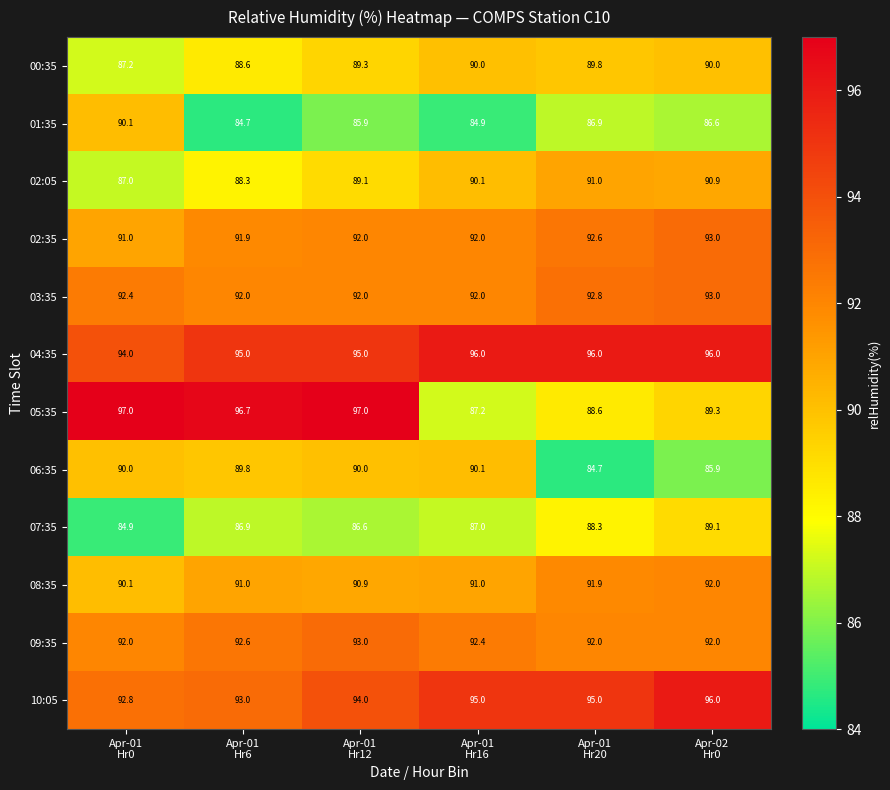

What is the smallest value displayed?

84.7